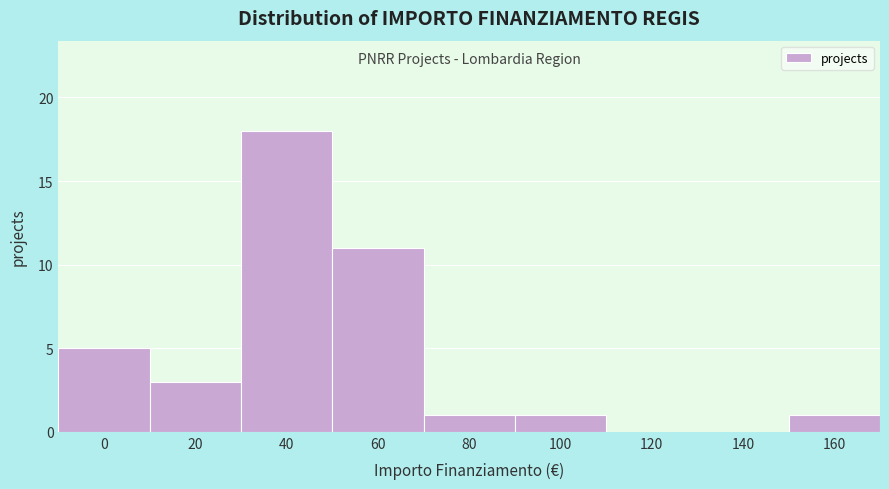

Reading left to right, transcribe all the data shown in this chart.

0=5	20=3	40=18	60=11	80=1	100=1	120=0	140=0	160=1